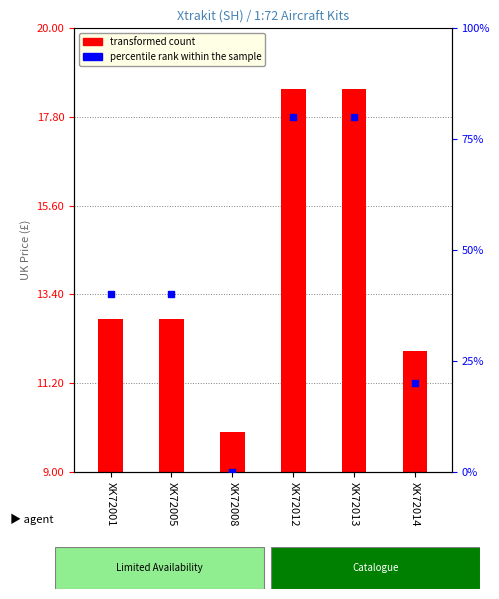

Which series contains the lowest Y value?

percentile rank within the sample